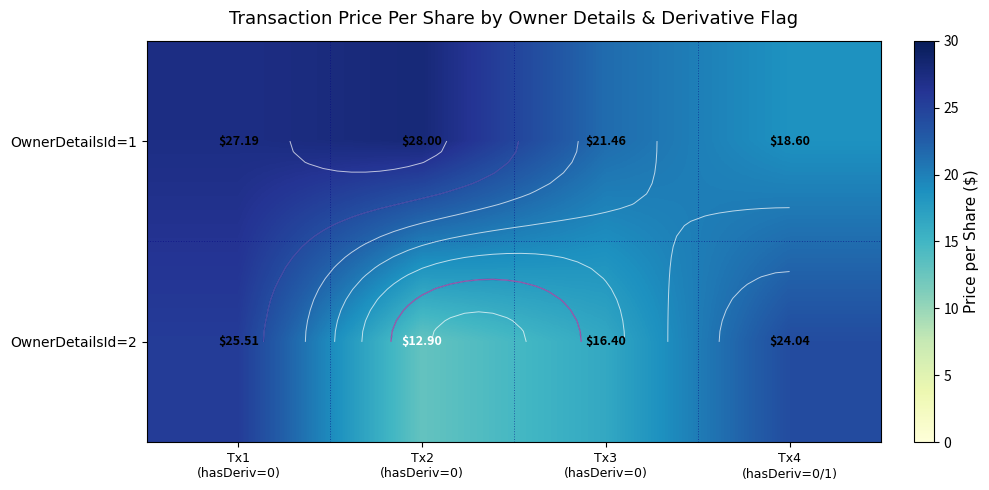

Rank the categories by OwnerDetailsId=2 value from highest to lowest.

Tx1 (hasDeriv=0), Tx4 (hasDeriv=0/1), Tx3 (hasDeriv=0), Tx2 (hasDeriv=0)